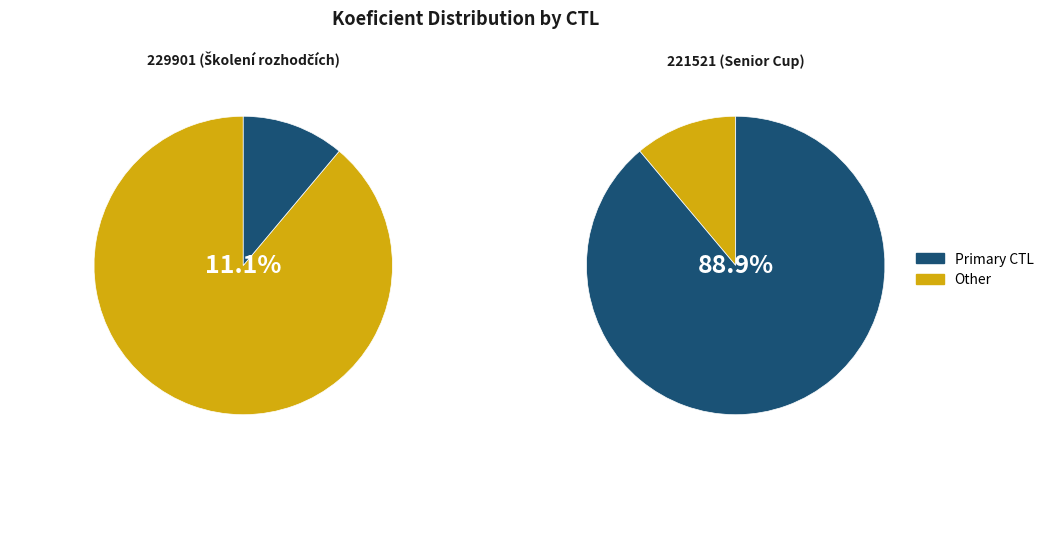

Count the number of slices in the pie.

2